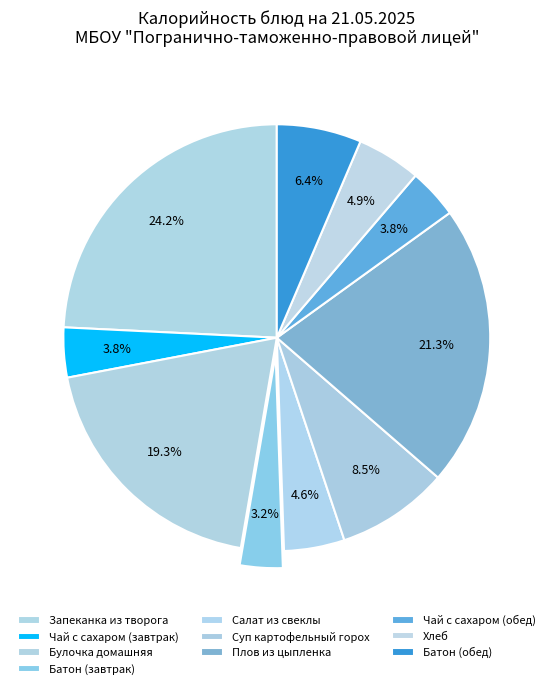

How many slices are in this pie chart?

10